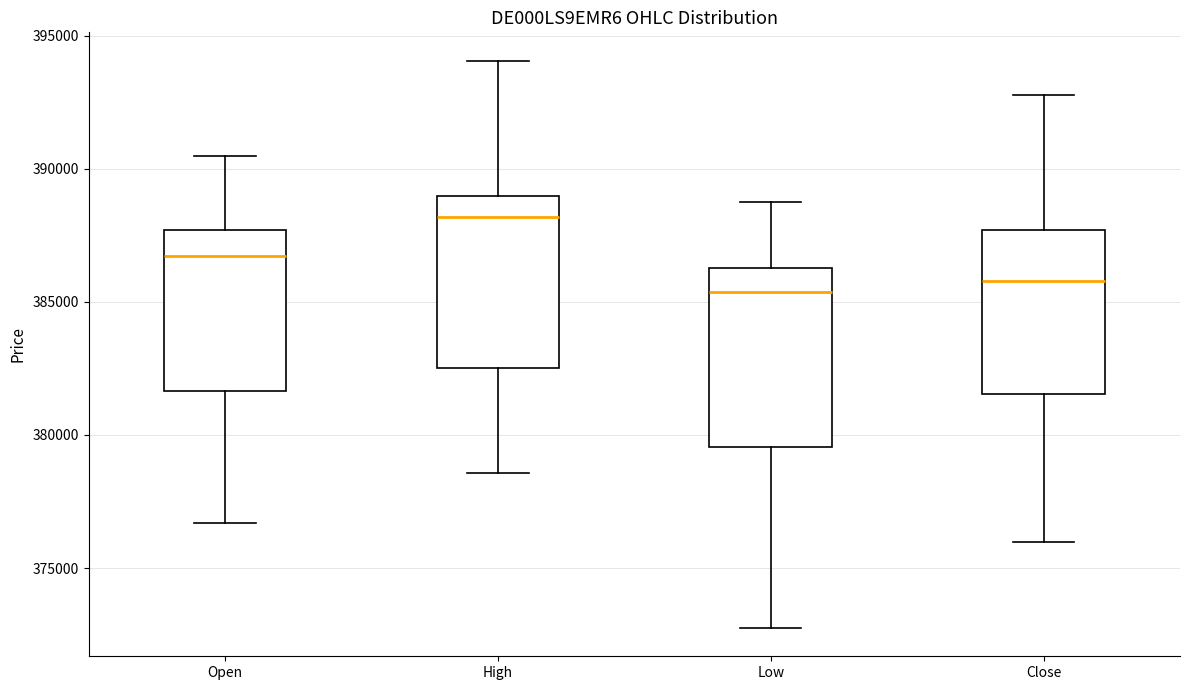

Reading left to right, transcribe this box plot: for each box, give where its median line is, the range the box spans, and where its two whiskers end, as read against the y-axis. The values are not printed on the chart, so give them approximately, as read against the axis.

Open: median 386500, box 381500 to 387500, whiskers 376500 to 390500
High: median 388000, box 382500 to 389000, whiskers 378500 to 394000
Low: median 385500, box 379500 to 386500, whiskers 372500 to 389000
Close: median 386000, box 381500 to 387500, whiskers 376000 to 393000